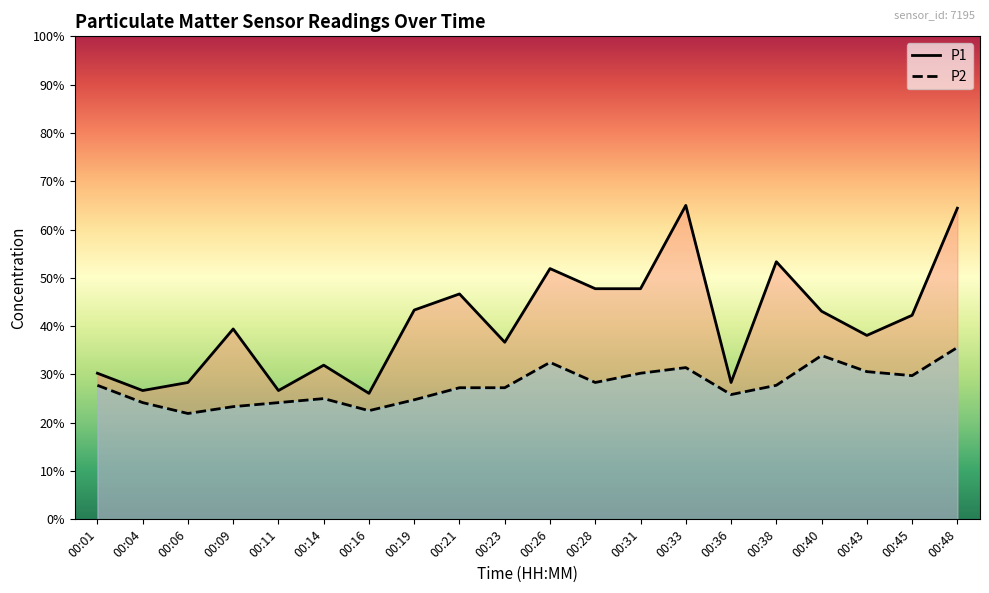

What is the sum of the P2 values at 00:11 and 00:36?

6.0